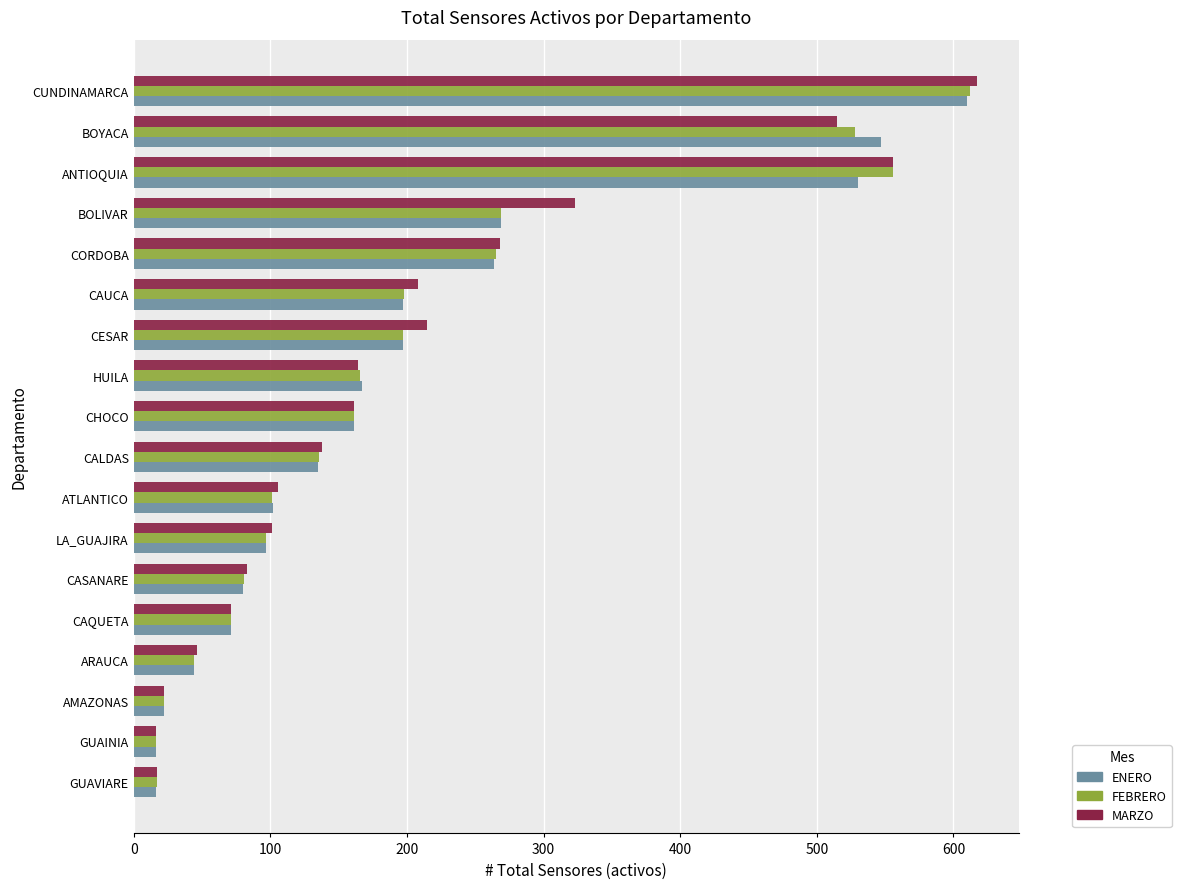

Is the value of ENERO at CALDAS greater than the value of MARZO at BOYACA?

No